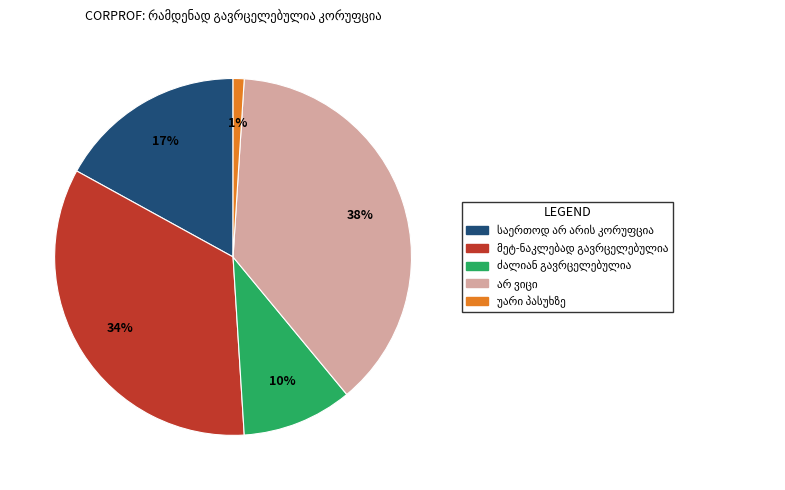

Does any single category account for the majority?

No